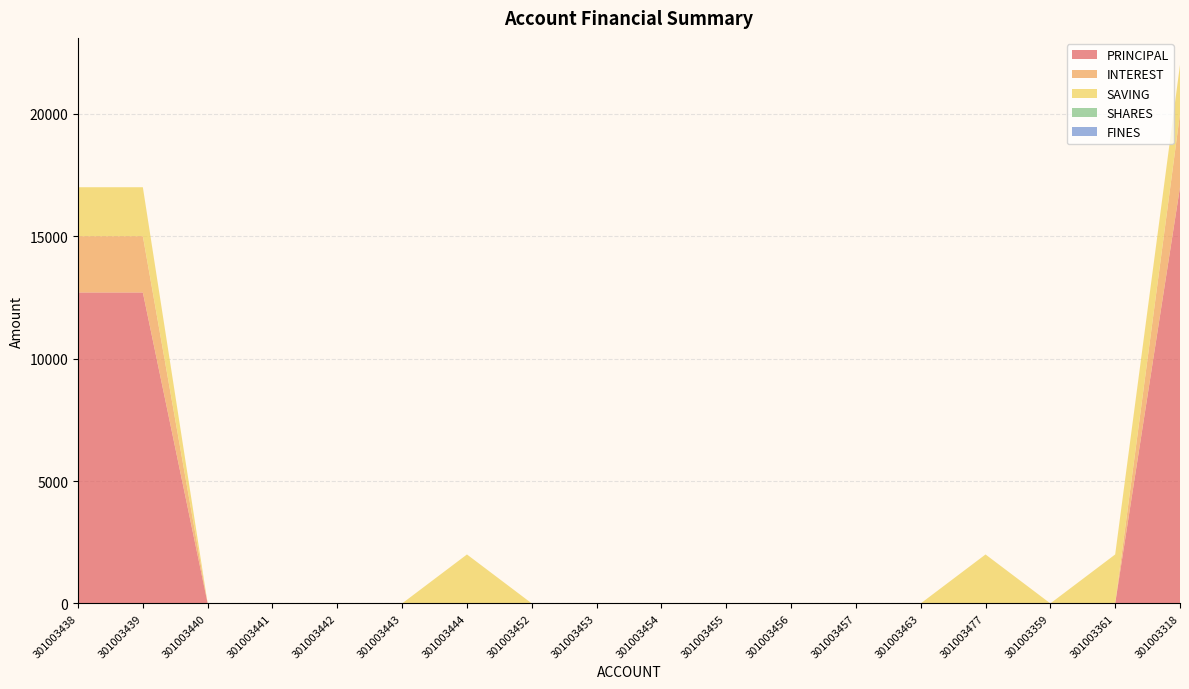

Reading right to left, transcribe all the data shown in this chart.

PRINCIPAL: 17000	0	0	0	0	0	0	0	0	0	0	0	0	0	0	0	12700	12700
INTEREST: 3000	0	0	0	0	0	0	0	0	0	0	0	0	0	0	0	2300	2300
SAVING: 2000	2000	0	2000	0	0	0	0	0	0	0	2000	0	0	0	0	2000	2000
SHARES: 0	0	0	0	0	0	0	0	0	0	0	0	0	0	0	0	0	0
FINES: 0	0	0	0	0	0	0	0	0	0	0	0	0	0	0	0	0	0